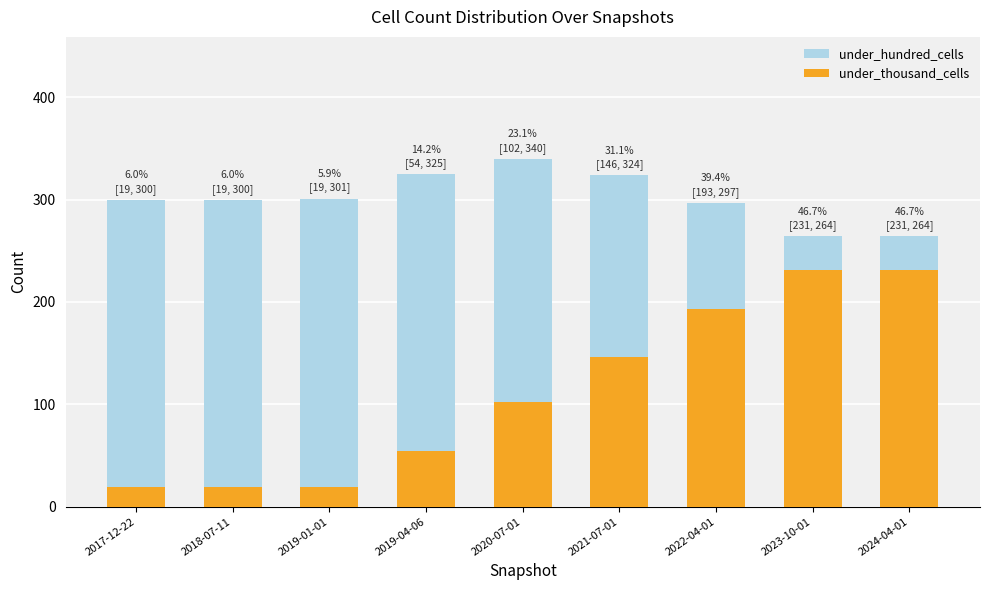

What is the sum of the under_hundred_cells values at 2018-07-11 and 2024-04-01?

564